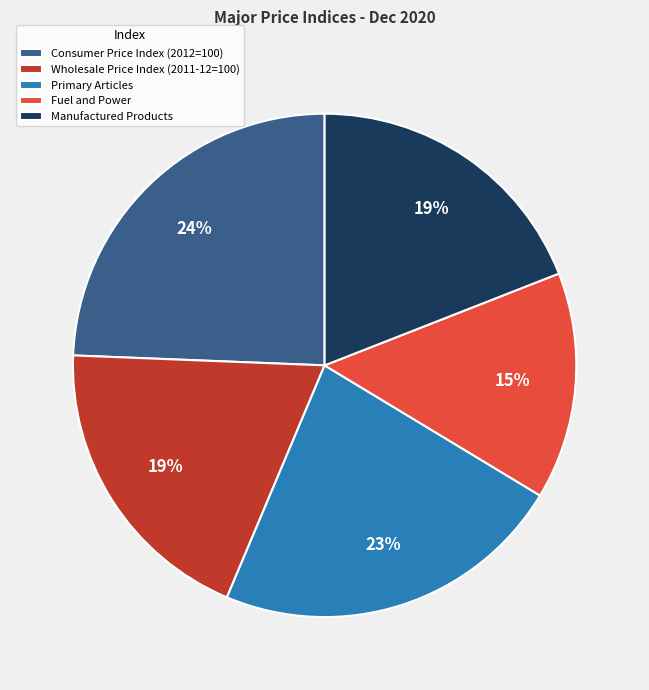

To the nearest percent, what portion does Wholesale Price Index (2011-12=100) represent?

19%